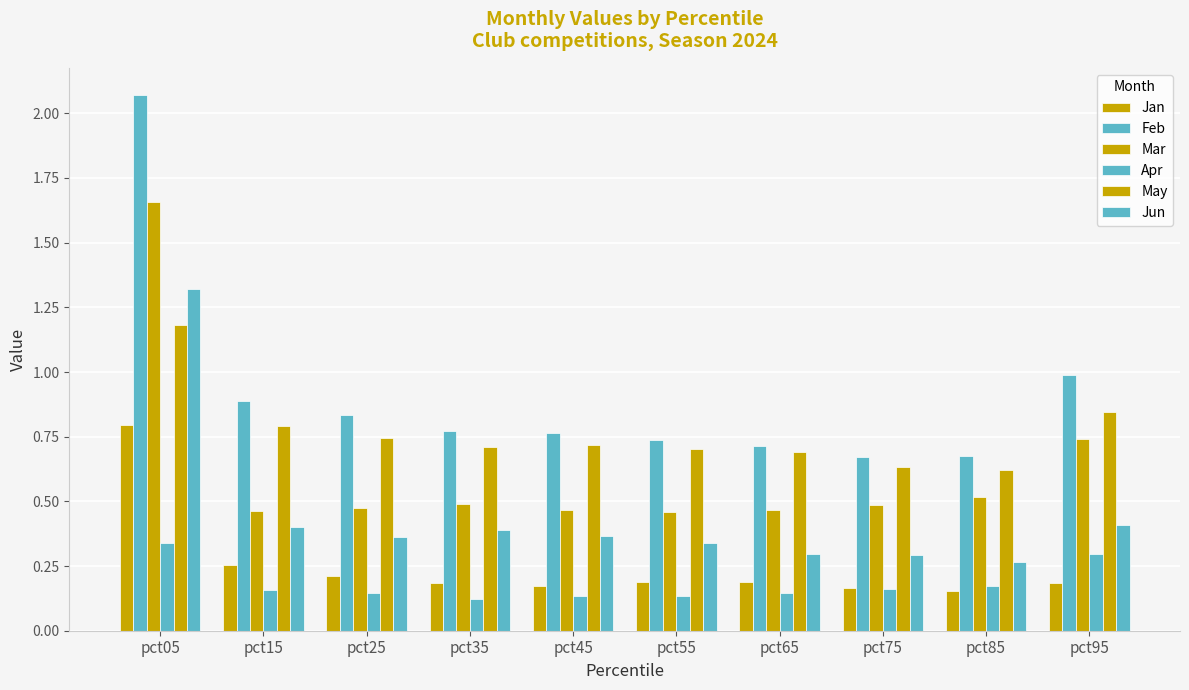

Which series has the largest total across all categories?

Feb